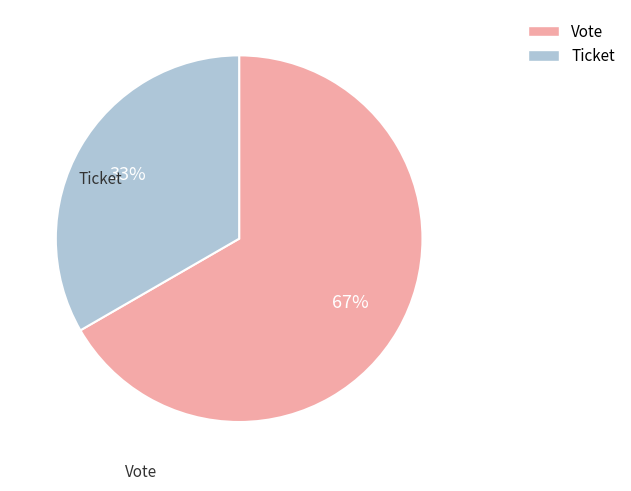

Rank the categories by value from lowest to highest.

Ticket, Vote